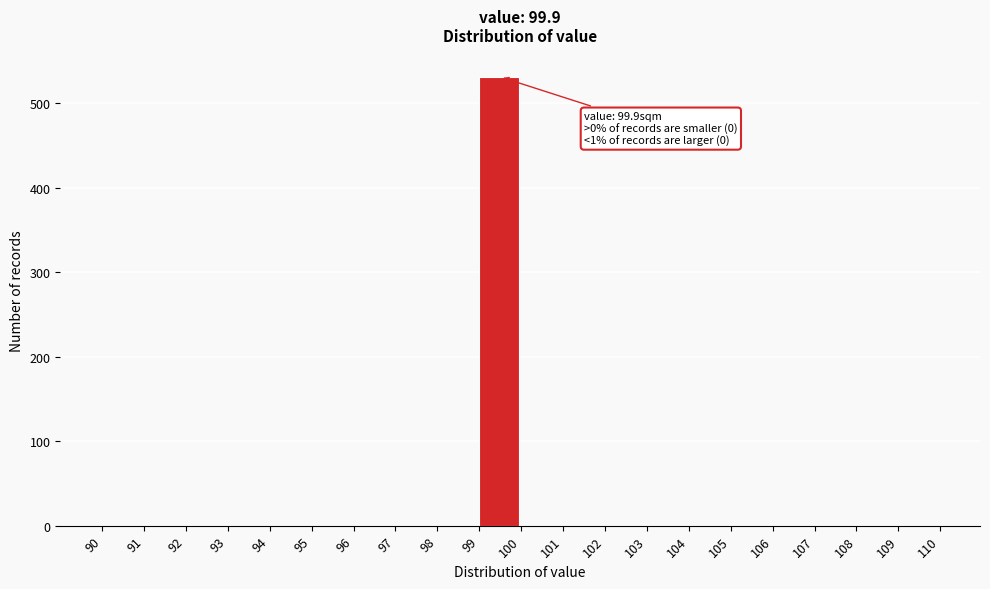

Which range on the x-axis has the tallest bar?

99 to 100